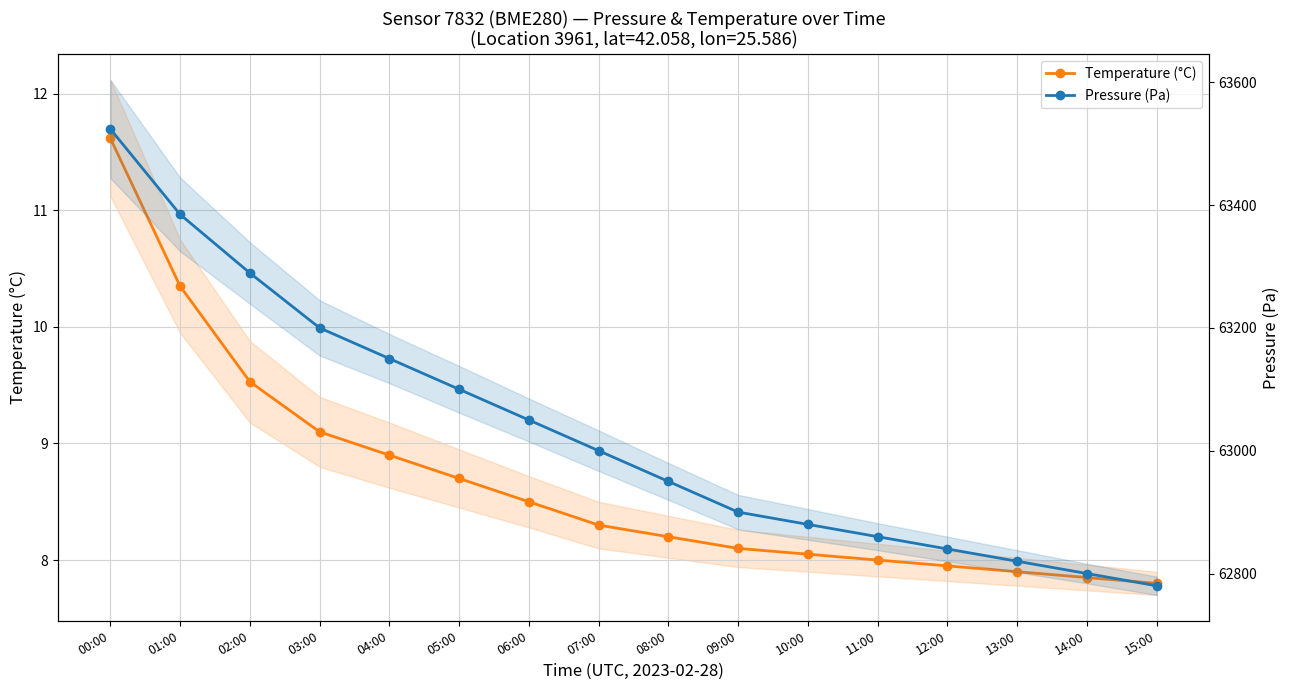

How many series are shown in this chart?

2